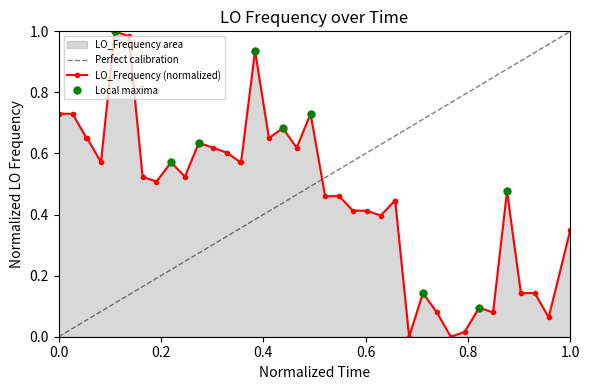

True or false: LO_Frequency (normalized) has more than 1 points higher than both neighbors.

True